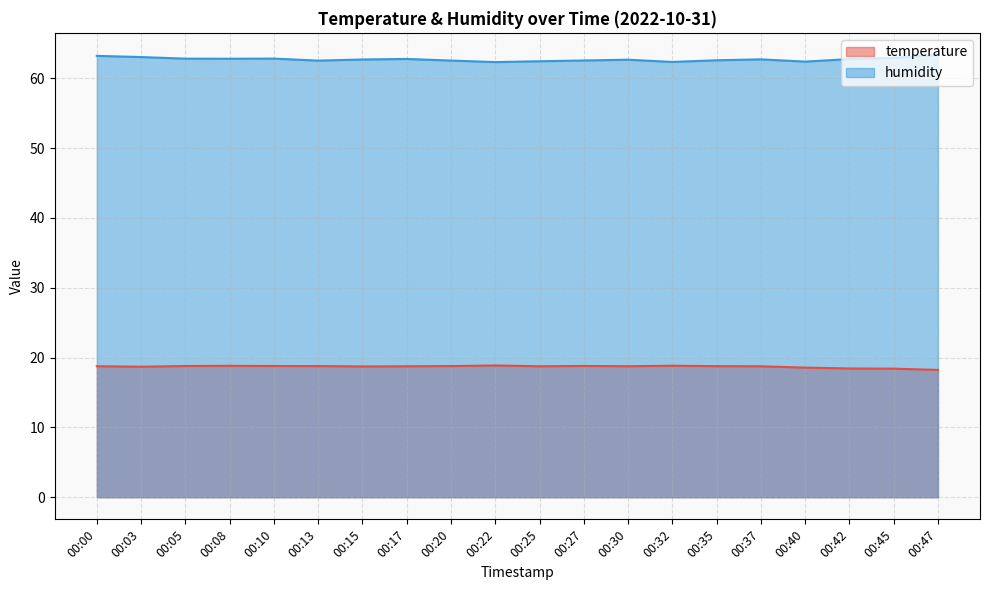

Which series changed the most between 00:22 and 00:25?

temperature